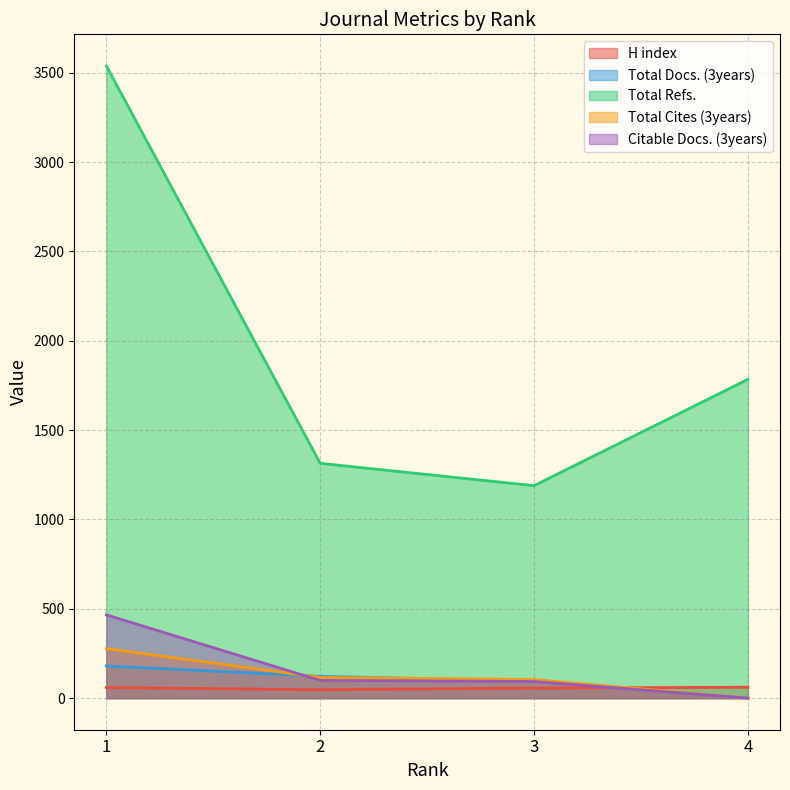

Does the chart display data point markers on the line(s)?

No